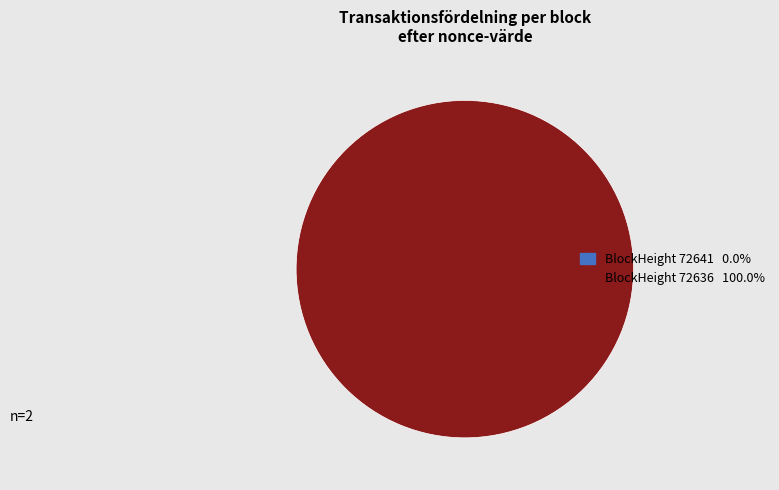

Which slice is the smallest?

72641